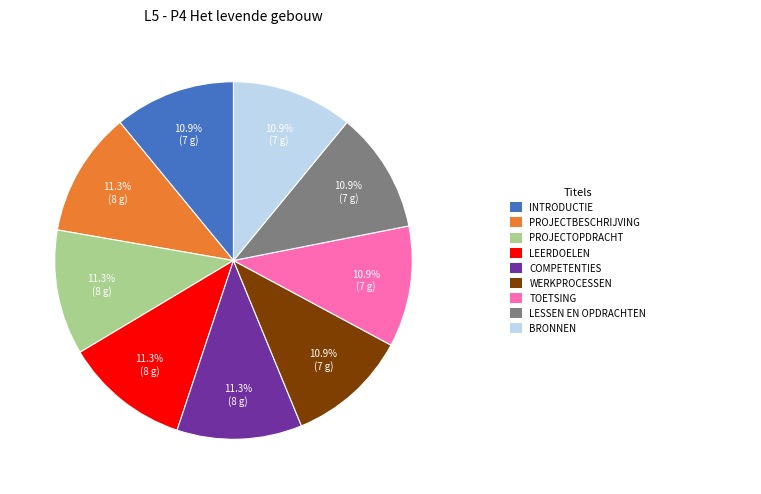

Does any single category account for the majority?

No